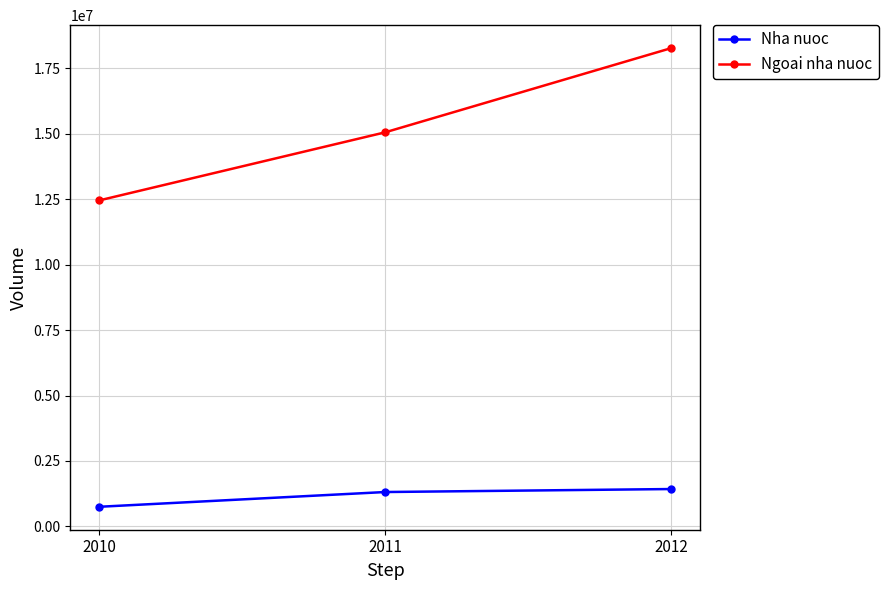

Reading right to left, list all the values displayed in this chart.

Nha nuoc: 2012=1428319	2011=1314033	2010=749909
Ngoai nha nuoc: 2012=18278526	2011=15060011	2010=12456478